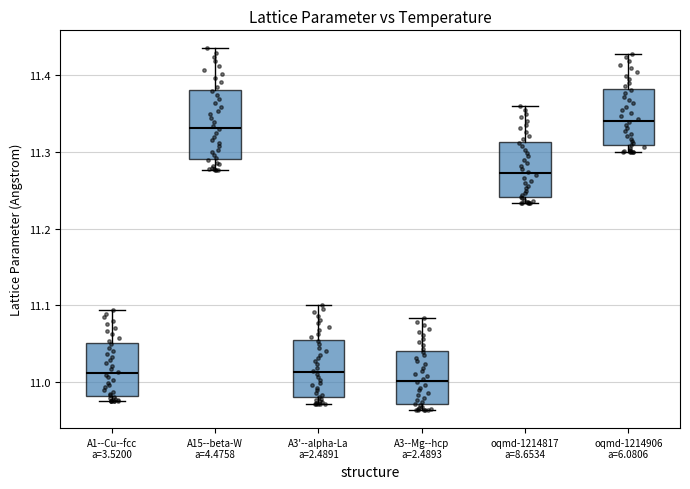

Comparing the boxes themselves (not the whiskers), which one is the tallest?

A15--beta-W a=4.4758